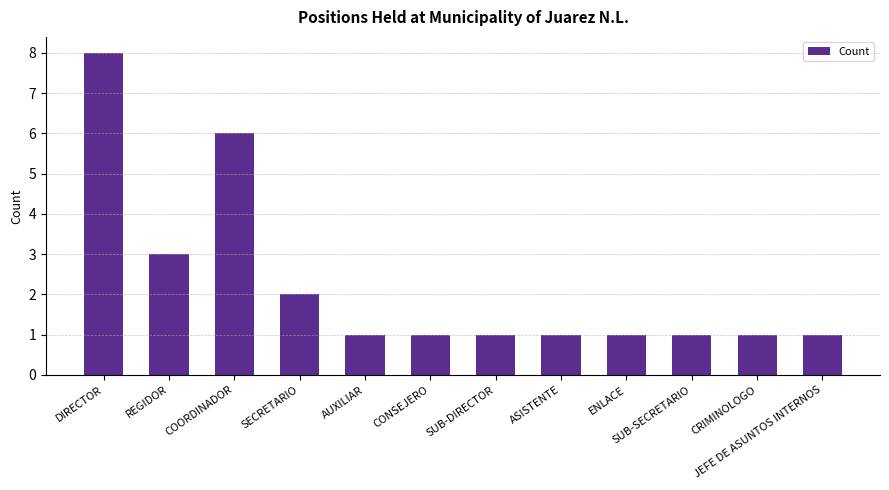

Reading right to left, extract all data points from this chart.

1	1	1	1	1	1	1	1	2	6	3	8